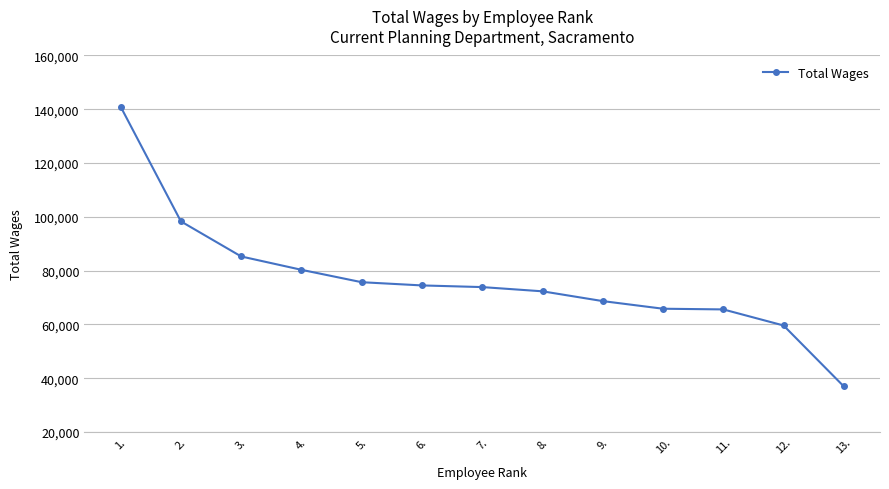

How many lines are shown in the chart?

1